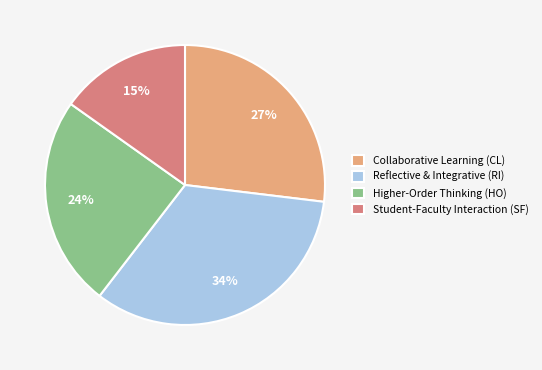

Approximately how many times larger is the value at Higher-Order Thinking (HO) compared to Collaborative Learning (CL)?

0.9